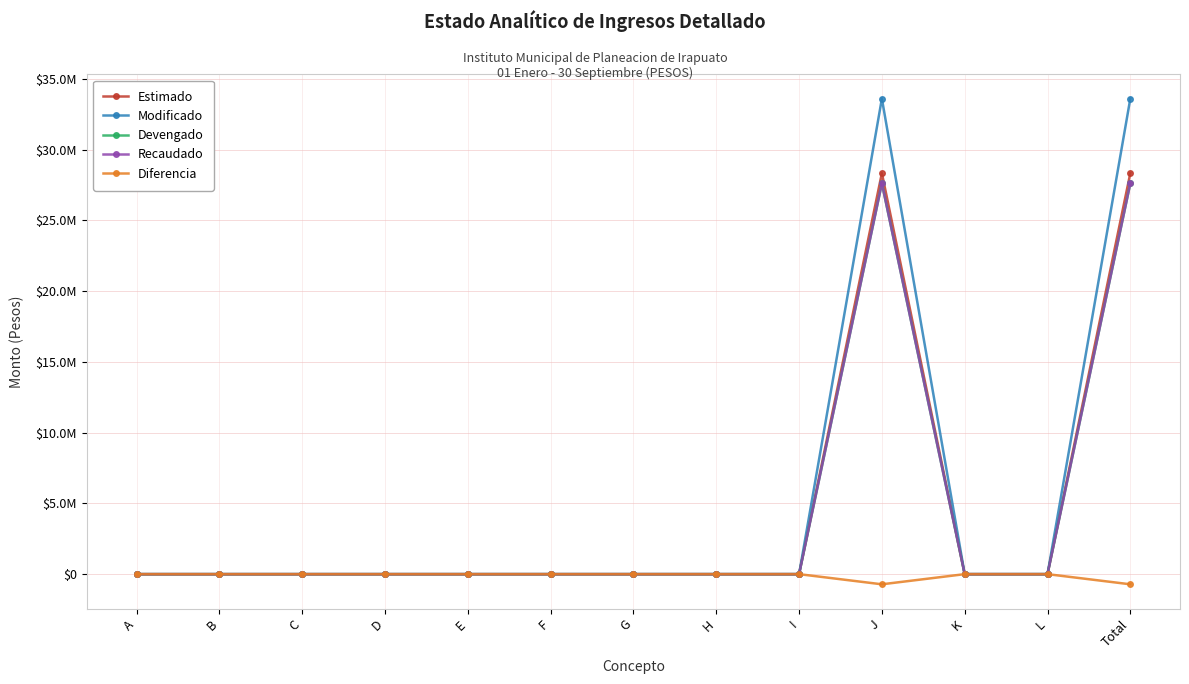

Is this an area chart (filled region under the line)?

No